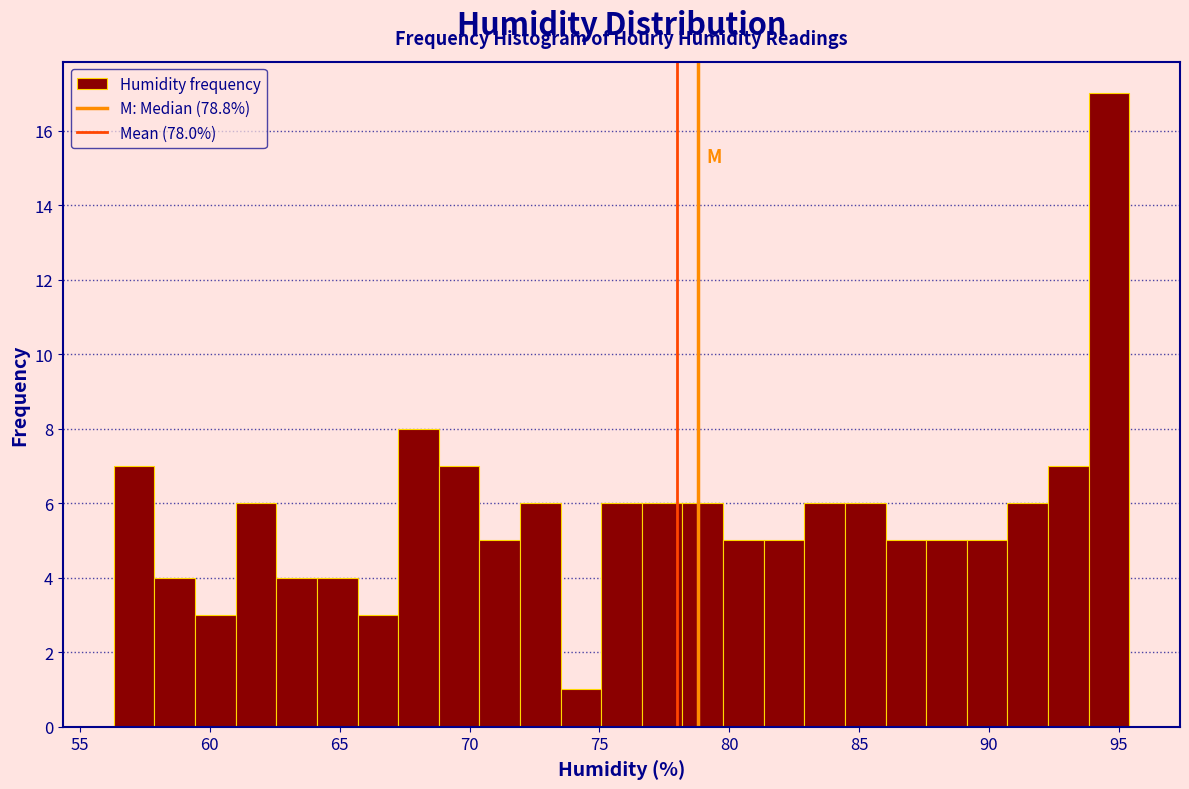

Around what value on the x-axis is the tallest bar? Give the approximate position of its centre, as read against the axis.

94.5